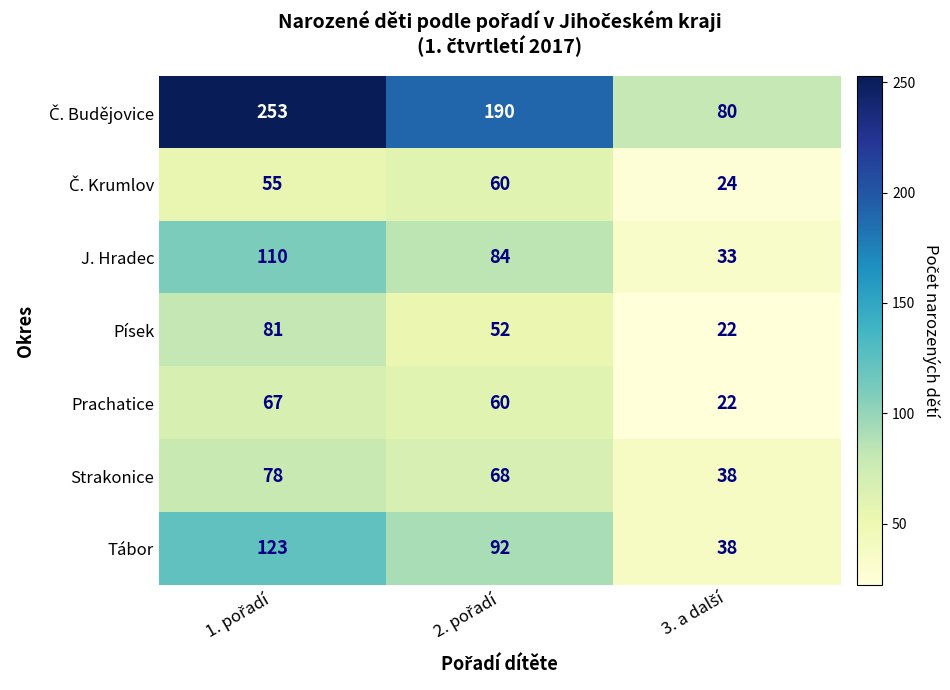

What is the lowest value of the Prachatice series?

22